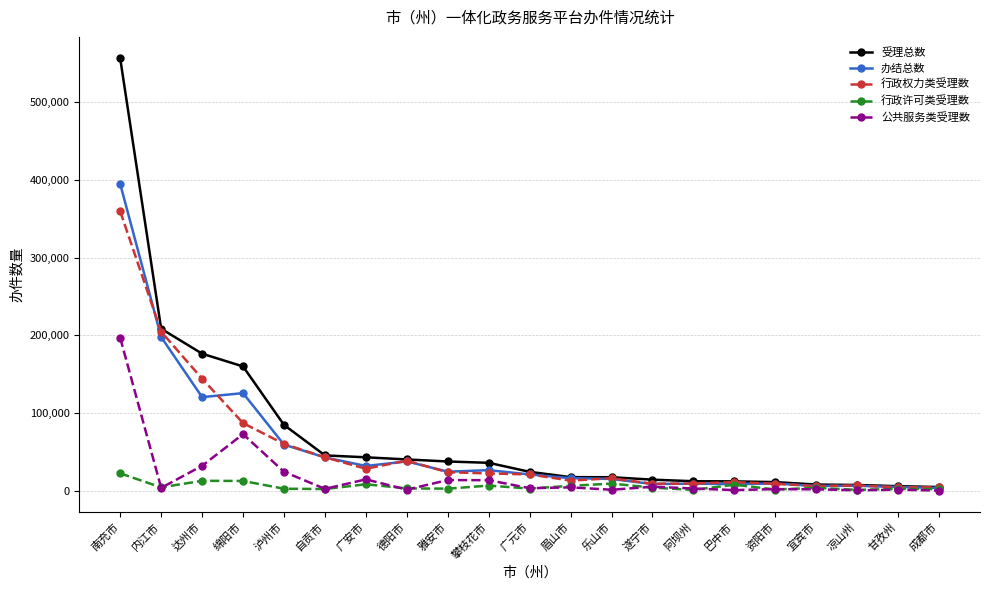

Which category has the highest value in the 行政许可类受理数 series?

南充市